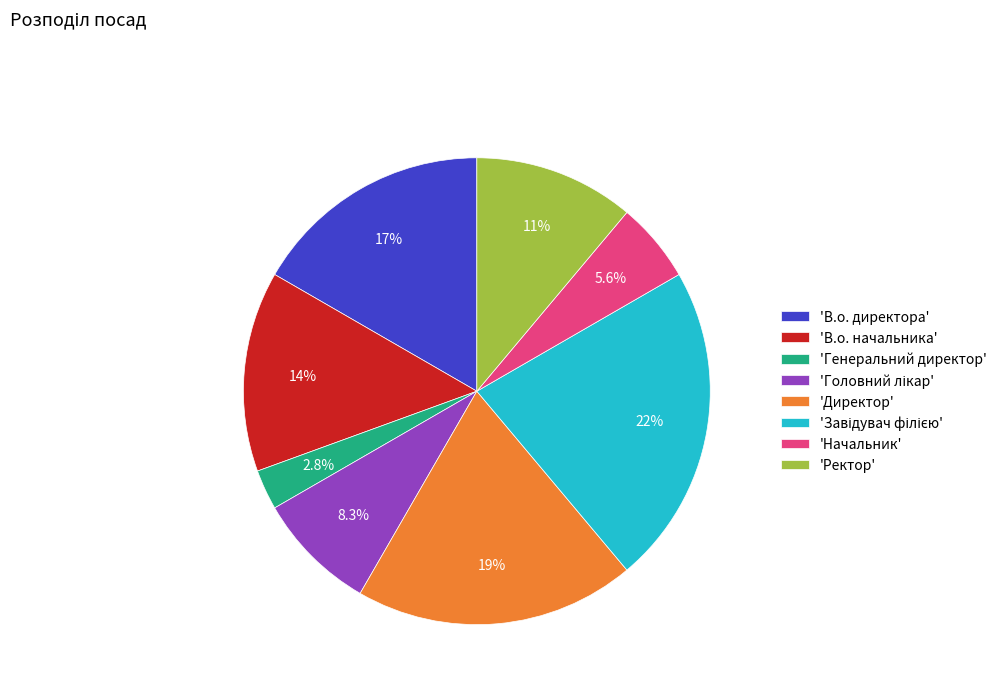

What is the smallest slice in the pie chart?

'Генеральний директор'